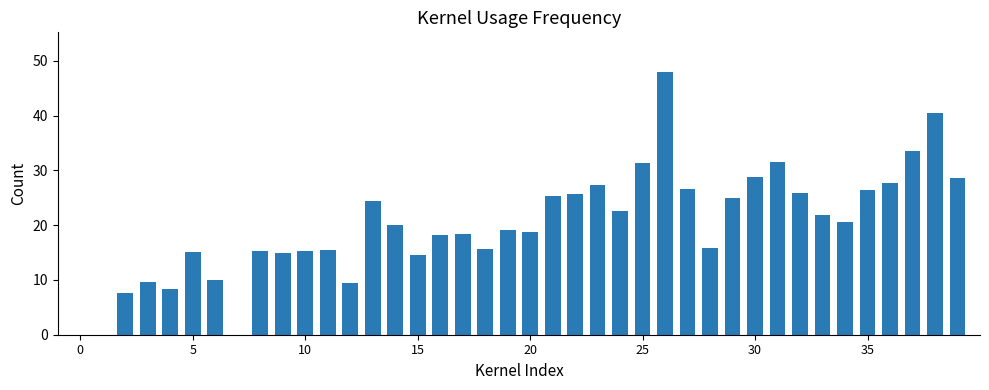

What is the maximum value shown in the chart?

48.0